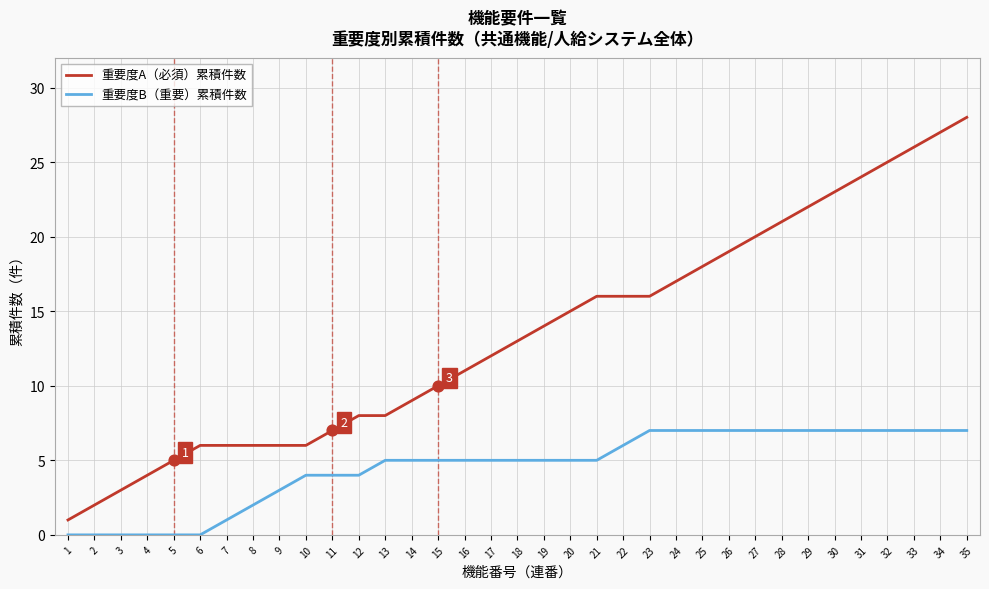

Read the 重要度A（必須）累積件数 value at 34.

27